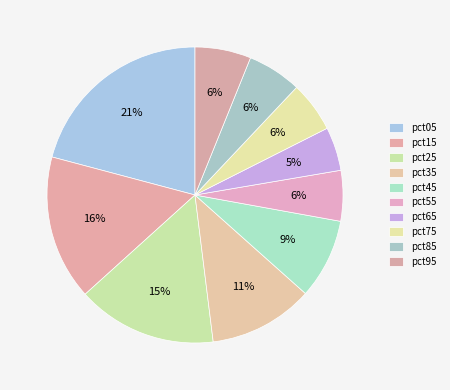

Does pct25 account for over 50% of the chart?

No